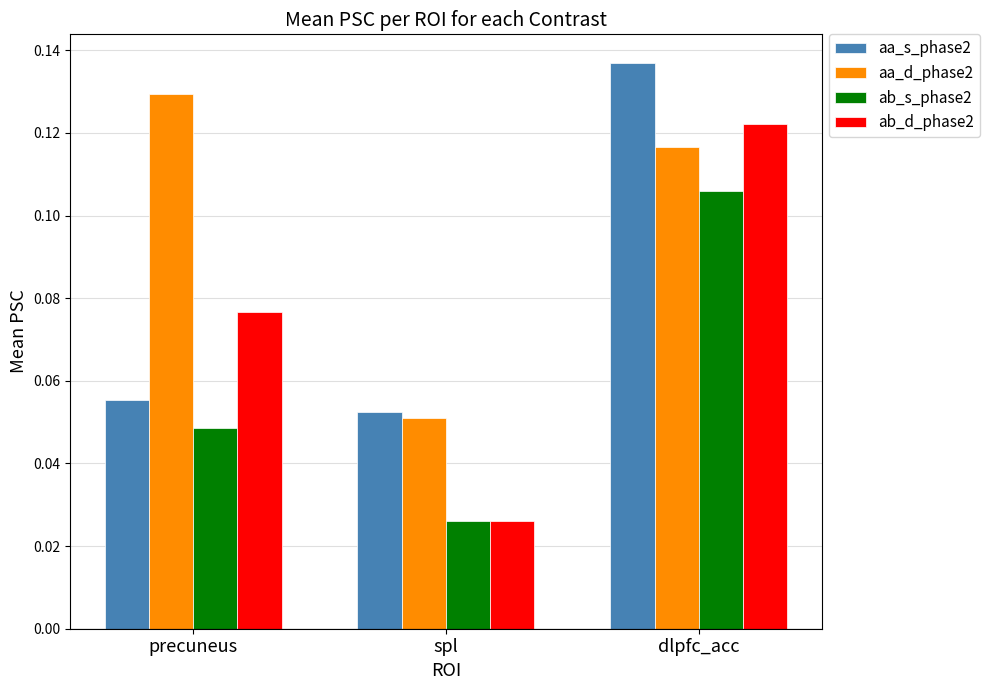

Which category has the lowest value in the ab_s_phase2 series?

spl